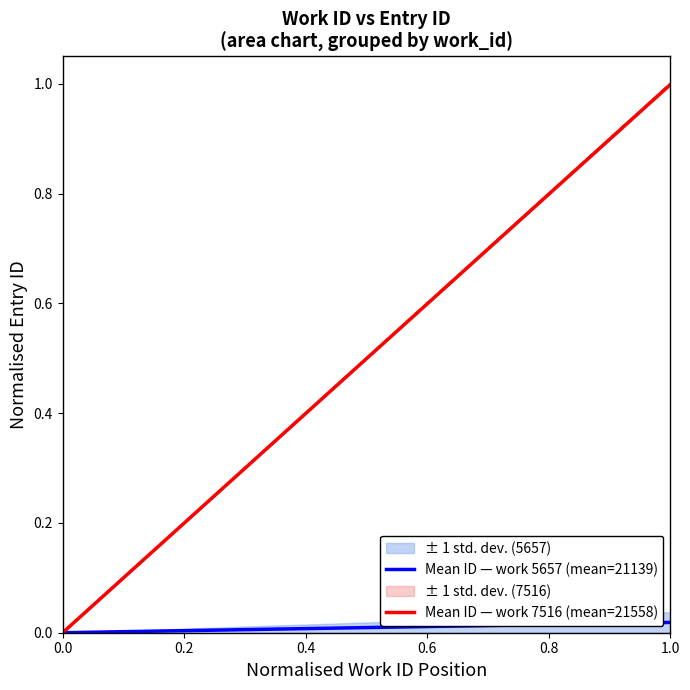

How many positive values does the Mean ID — work 7516 (mean=21558) series have?

5